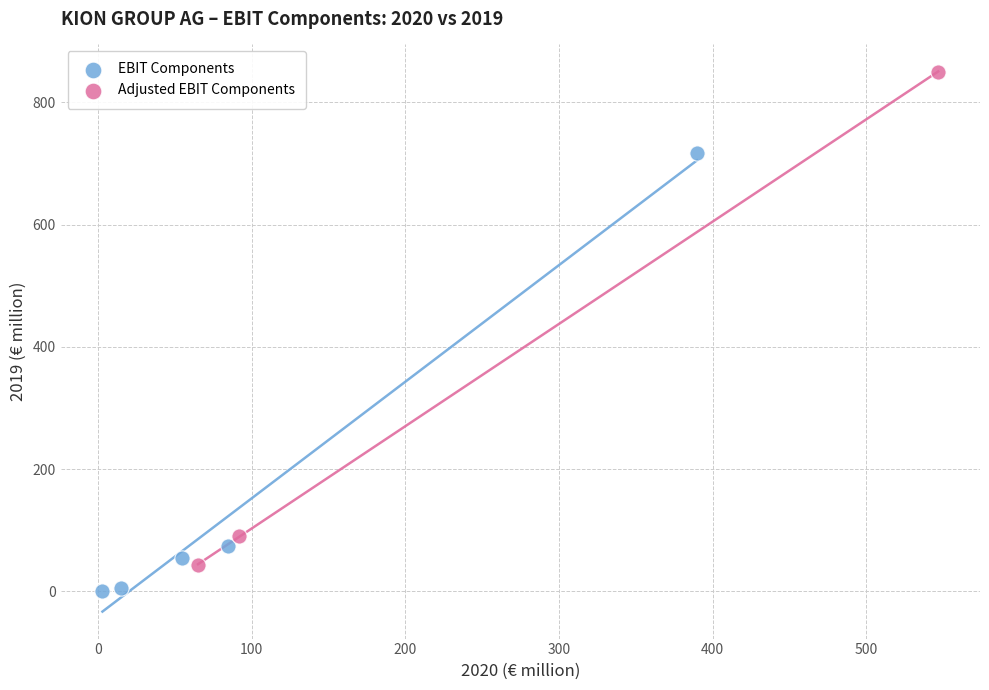

Which series reaches the minimum Y coordinate?

EBIT Components